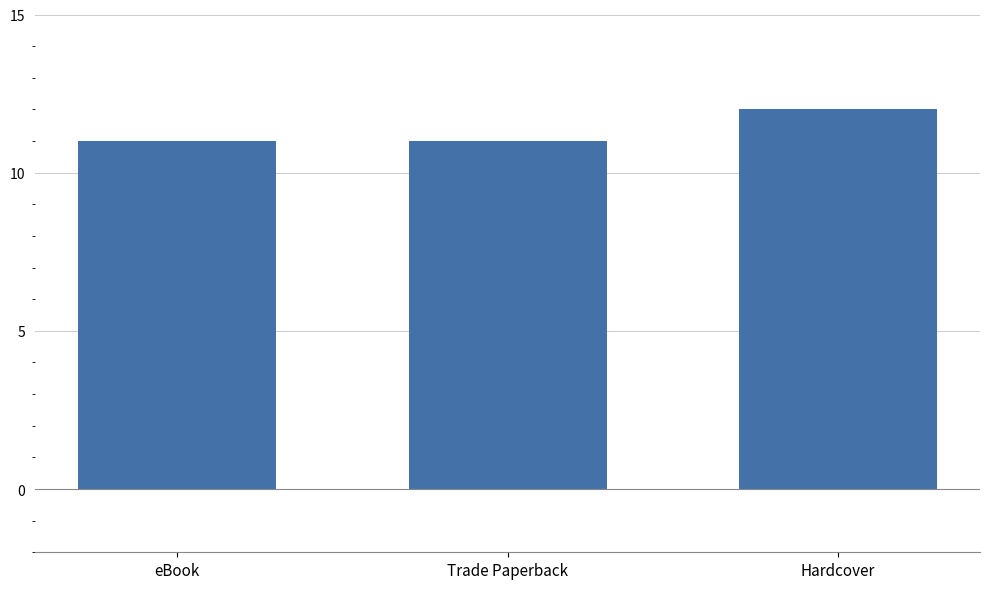

Approximately how many times larger is the value at Hardcover compared to eBook?

1.1